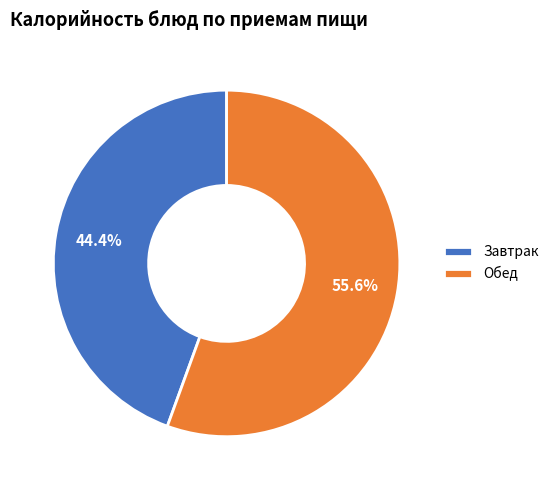

Does any single category account for the majority?

Yes